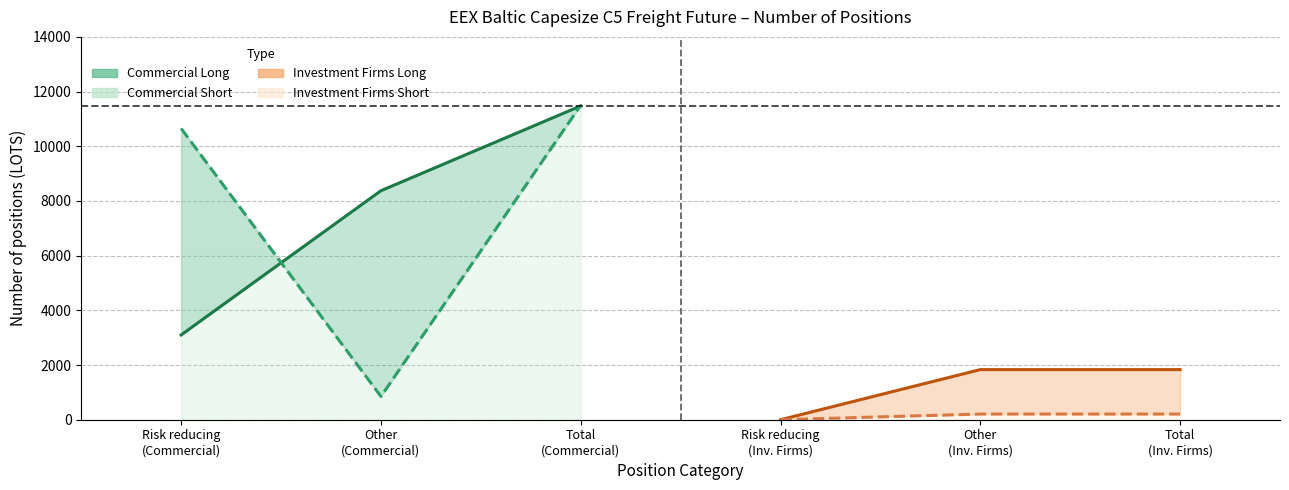

How many data points in Investment Firms Long are less than 1832?

1